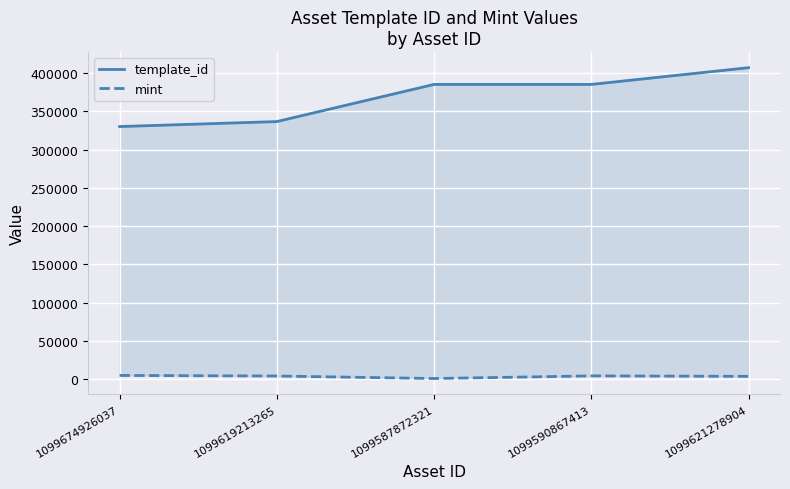

Which category has the lowest value across all series?

1099587872321